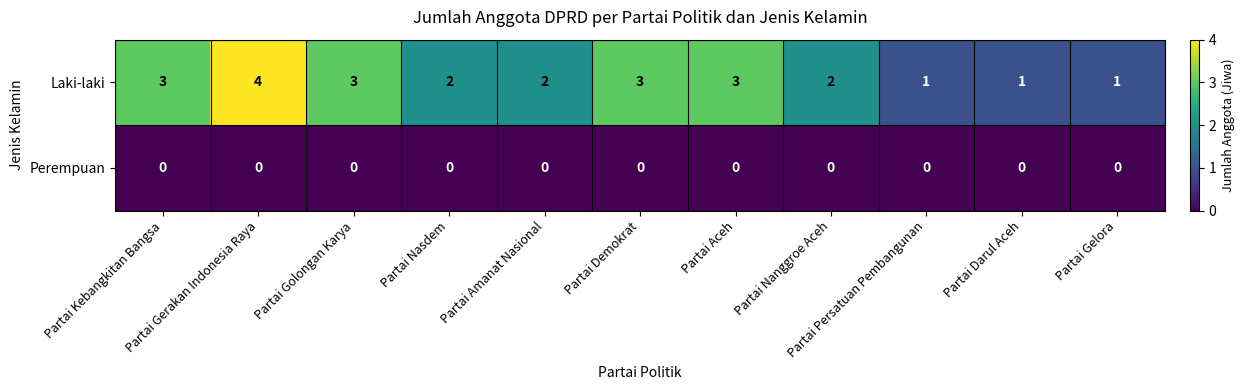

List the series in order of their peak value, highest first.

Laki-laki, Perempuan